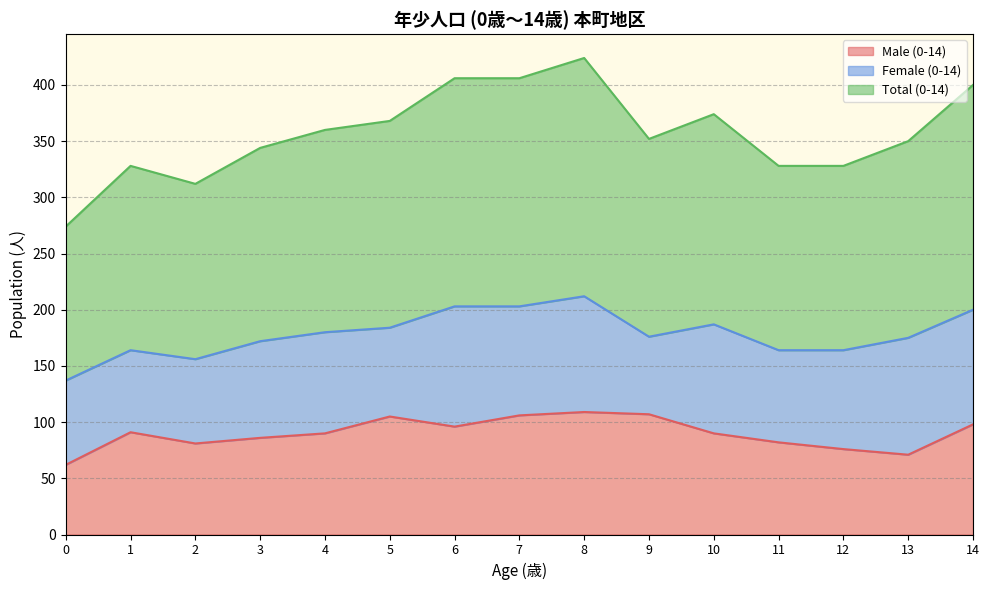

What is the lowest value of the Male (0-14) series?

62